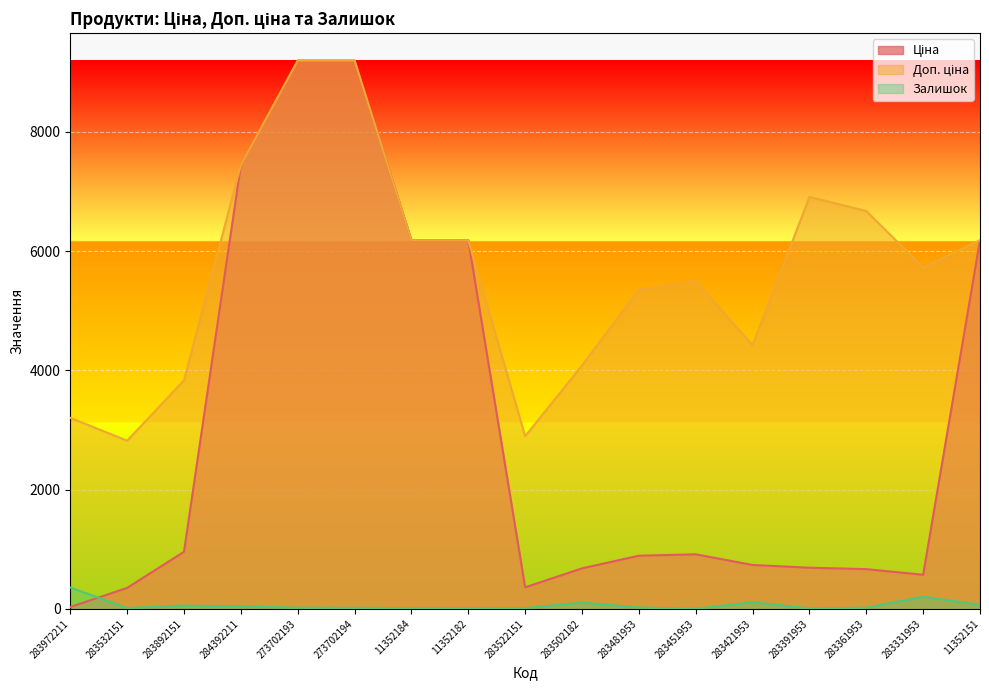

True or false: Залишок has a value of 20.0 at 273702193.

True